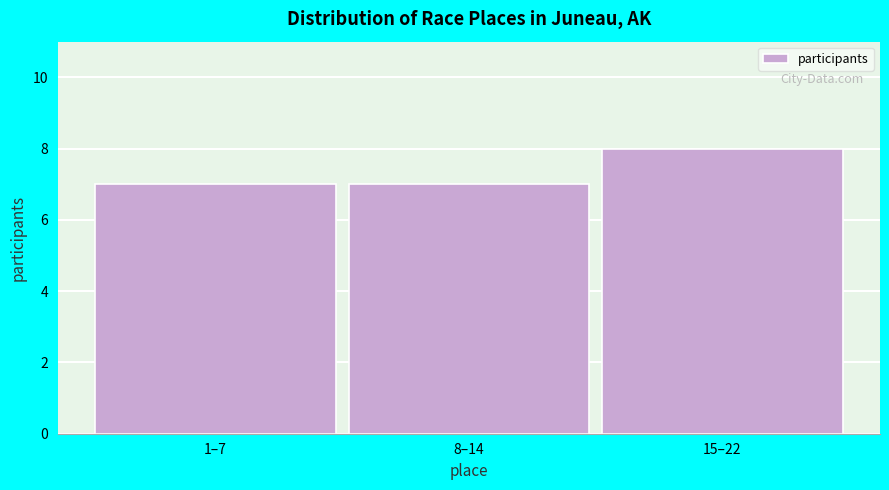

Reading right to left, what are all the values shown in this chart?

8	7	7